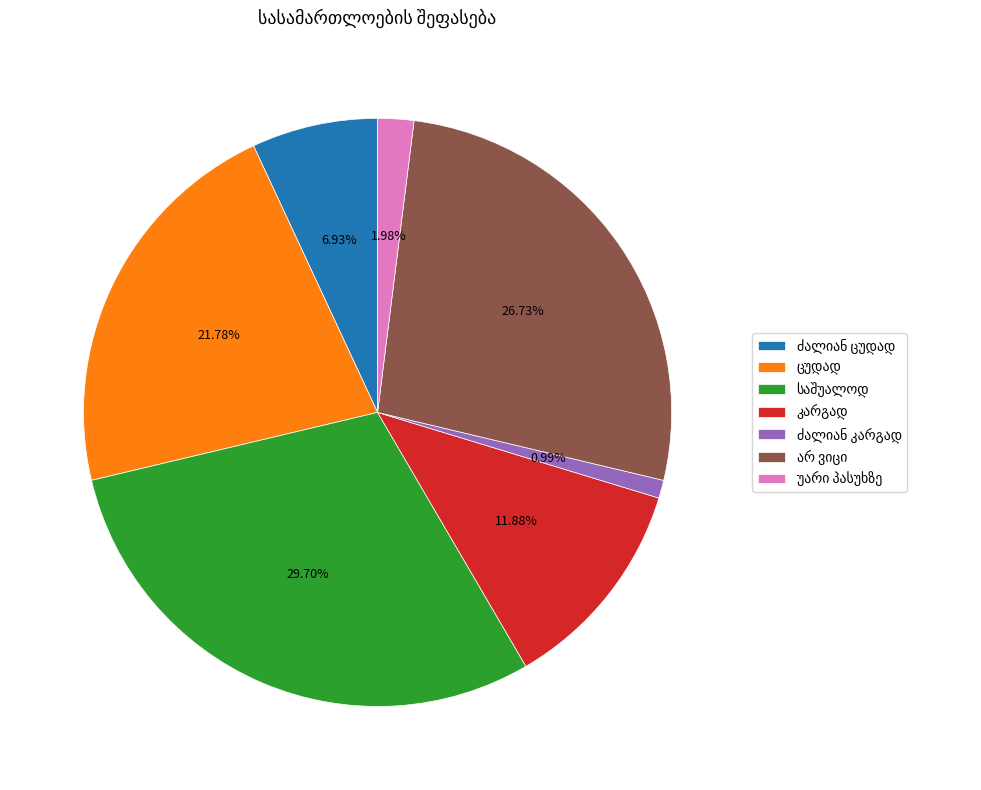

Is there a majority slice in this chart?

No